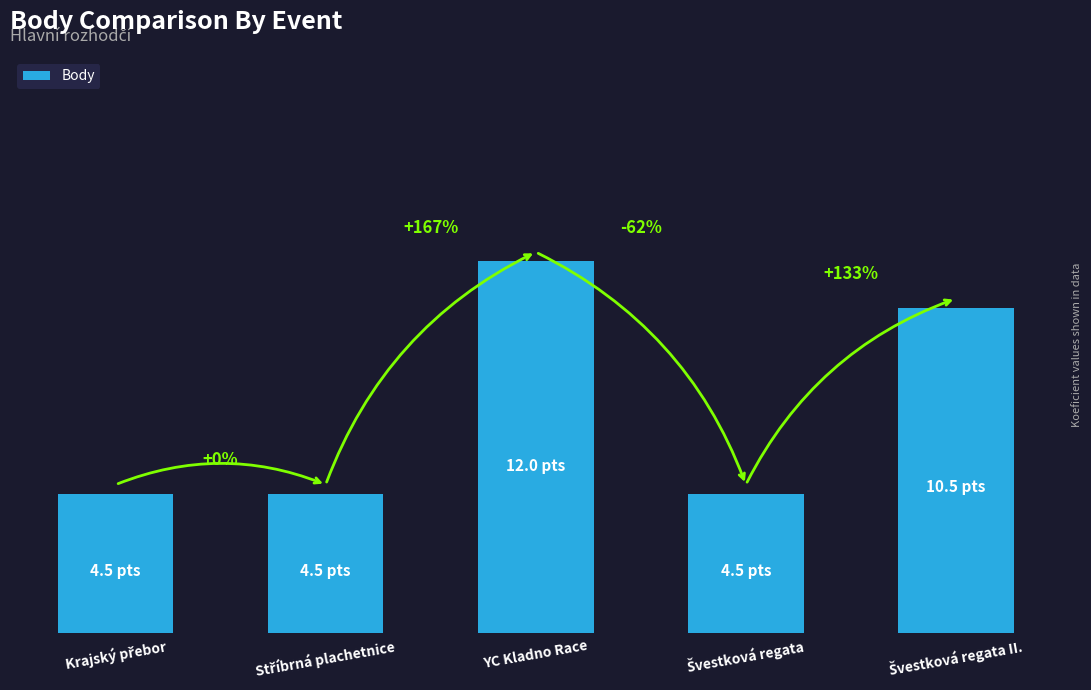

What is the ratio of the value at YC Kladno Race to the value at Krajský přebor?

2.7